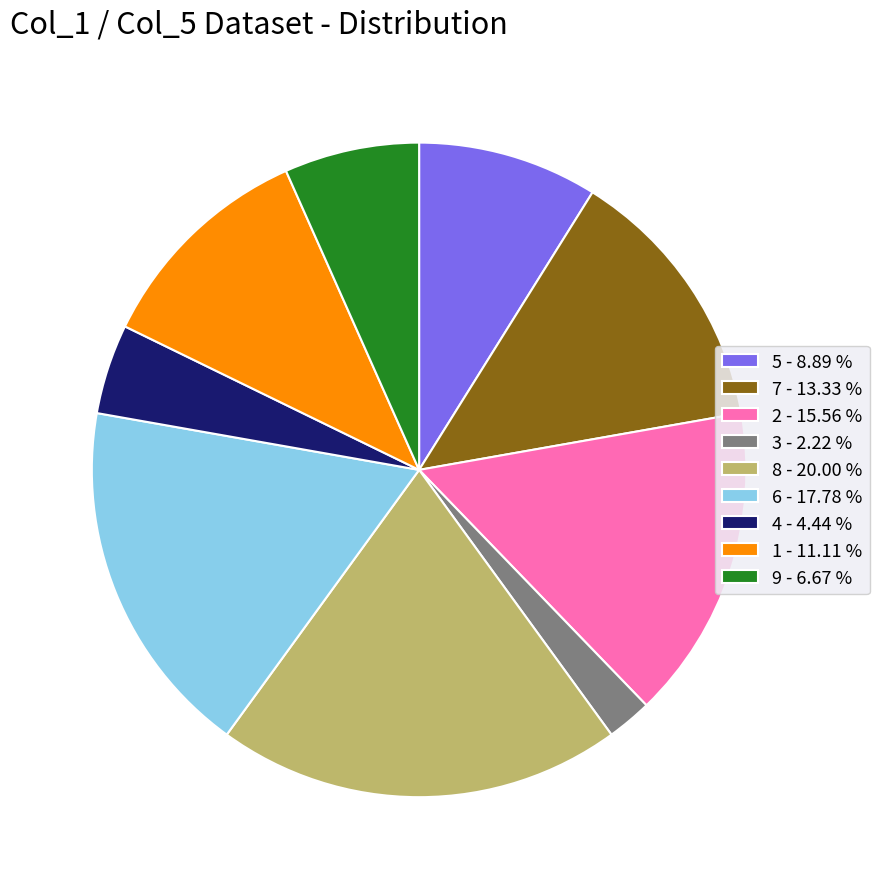

Is 4 the majority of the pie?

No